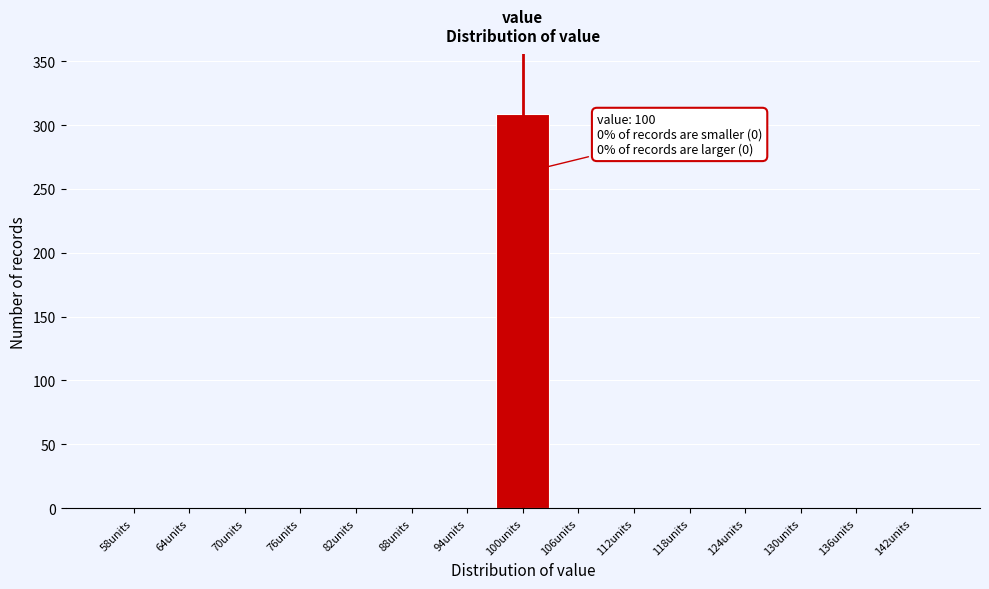

Which range on the x-axis has the tallest bar?

97 to 103